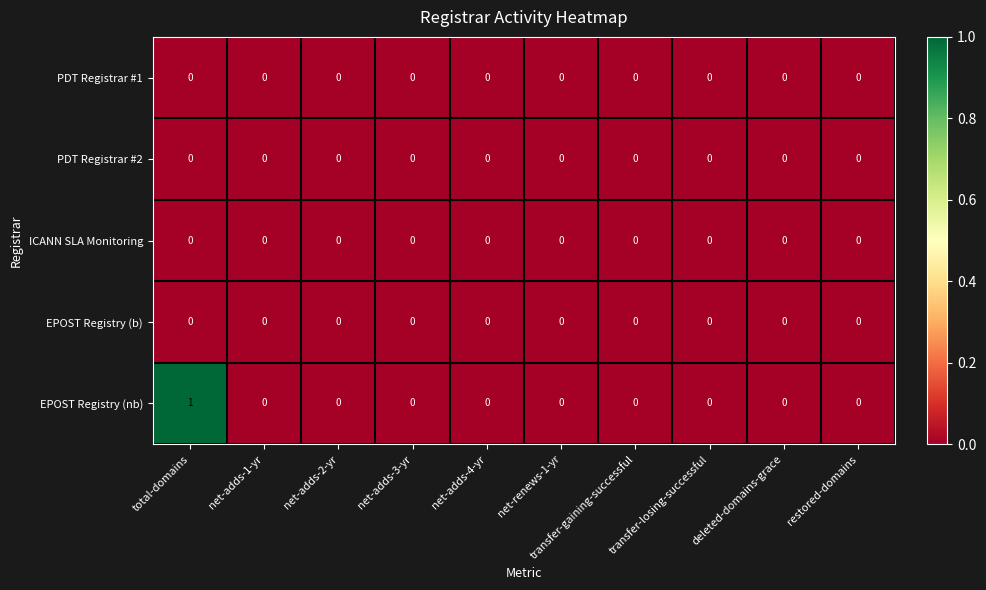

True or false: PDT Registrar #2 has a value of 0 at net-adds-1-yr.

True